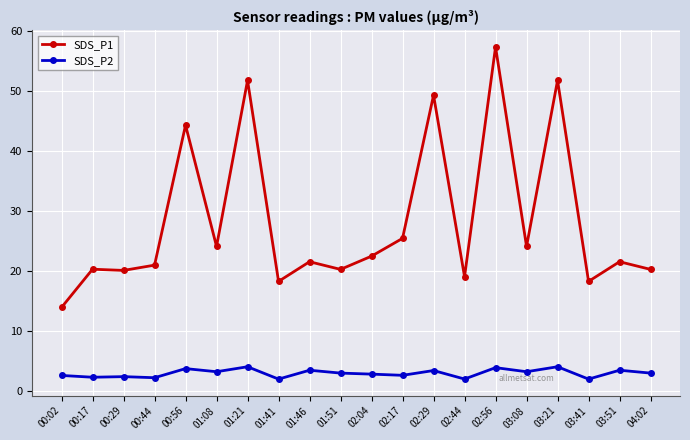

What is the difference between the maximum and second lowest values in the SDS_P1 series?

39.1